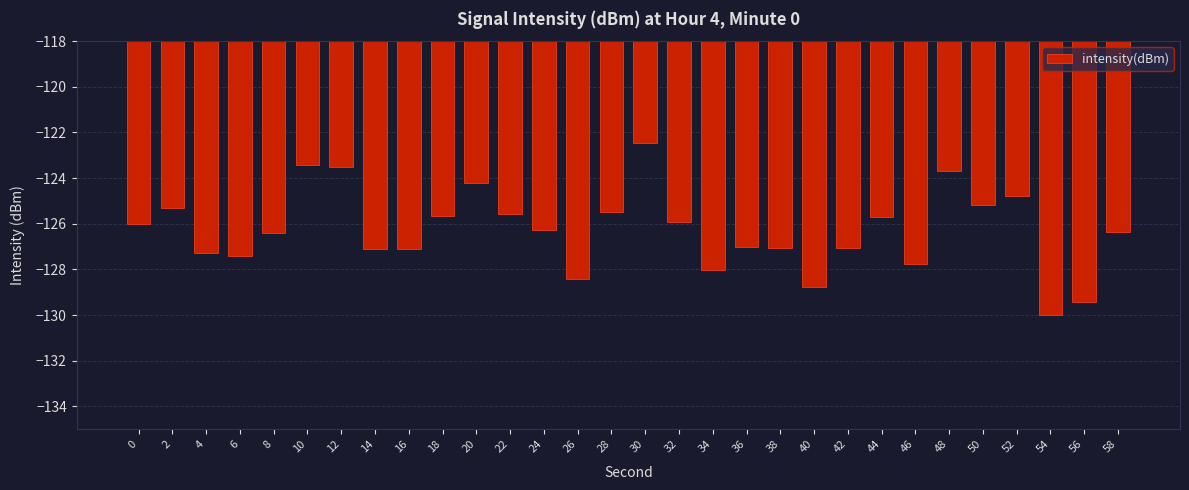

What is the approximate value at 44?

-125.7